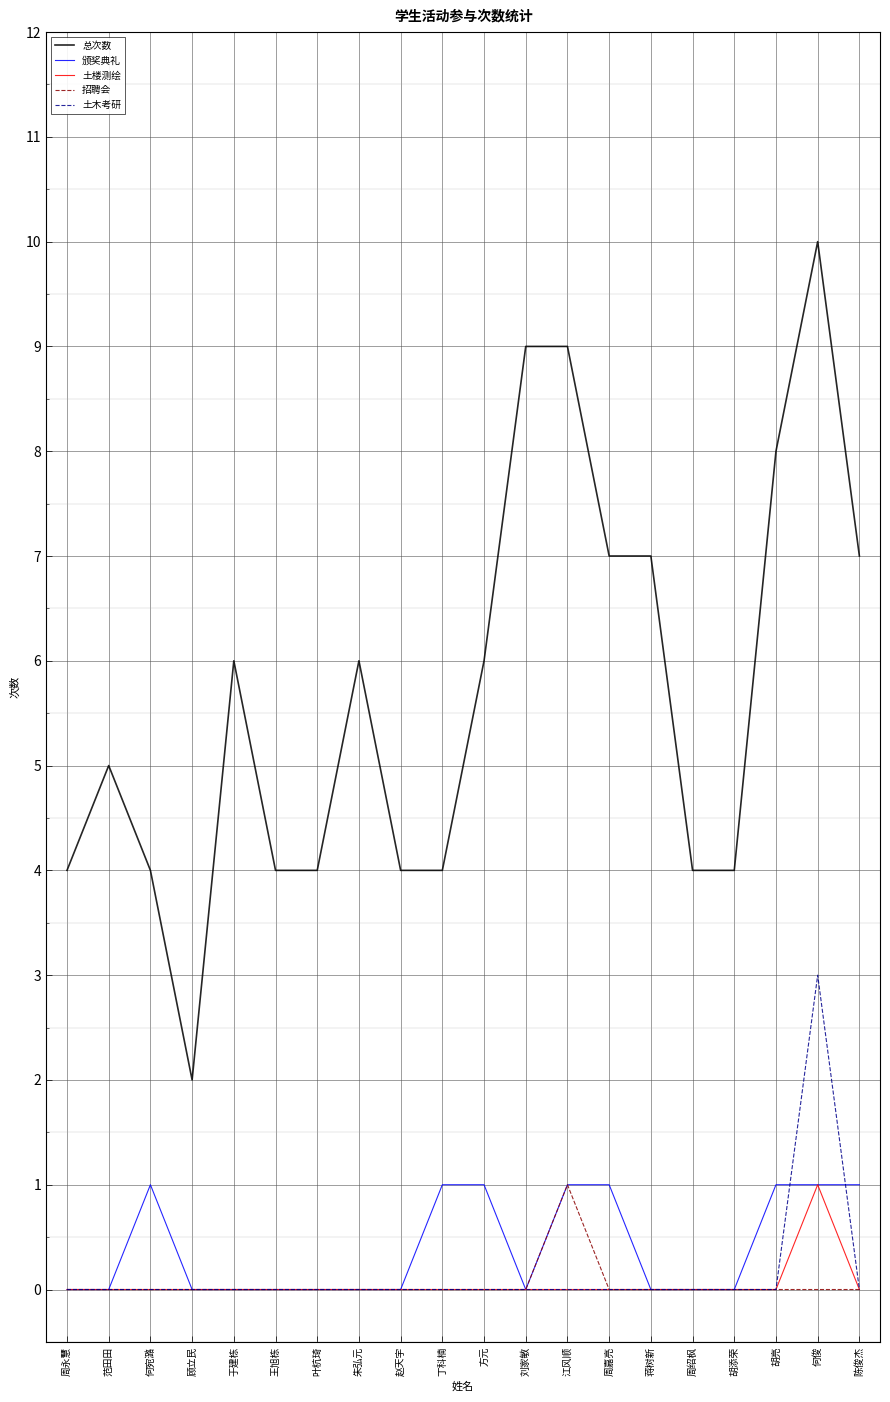

Is the value of 颁奖典礼 at 赵天宇 greater than the value of 总次数 at 赵天宇?

No